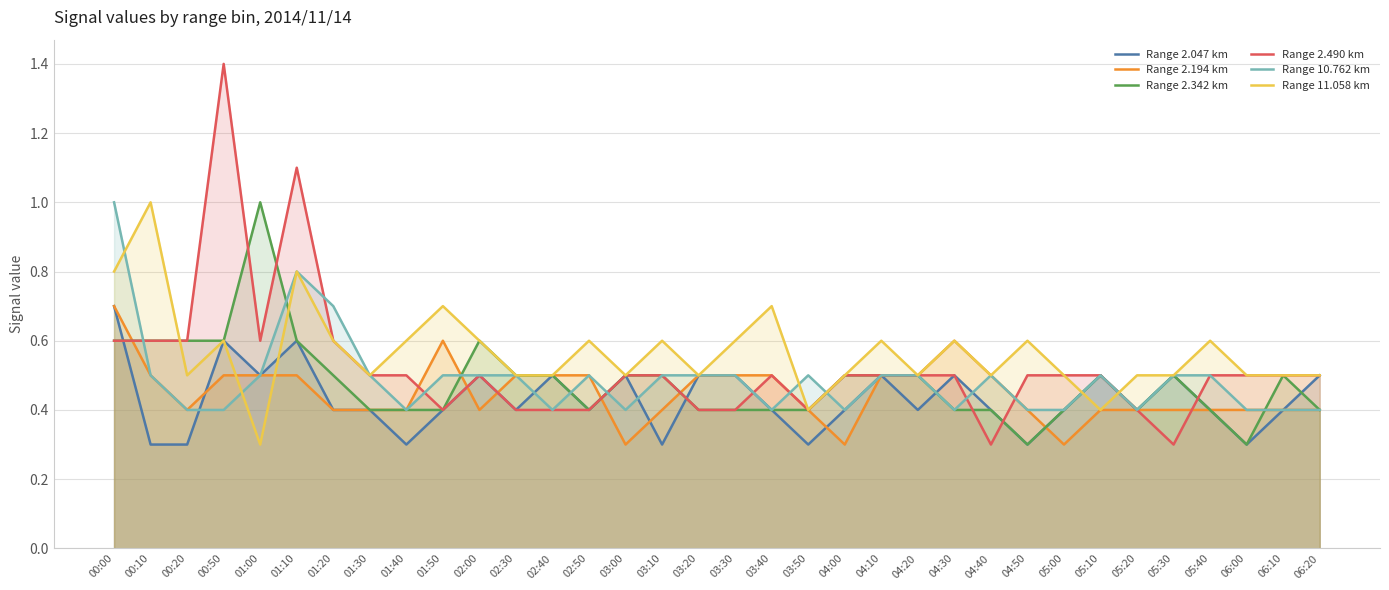

Is it true that Range 2.194 km equals 0.5 at 01:10?

True